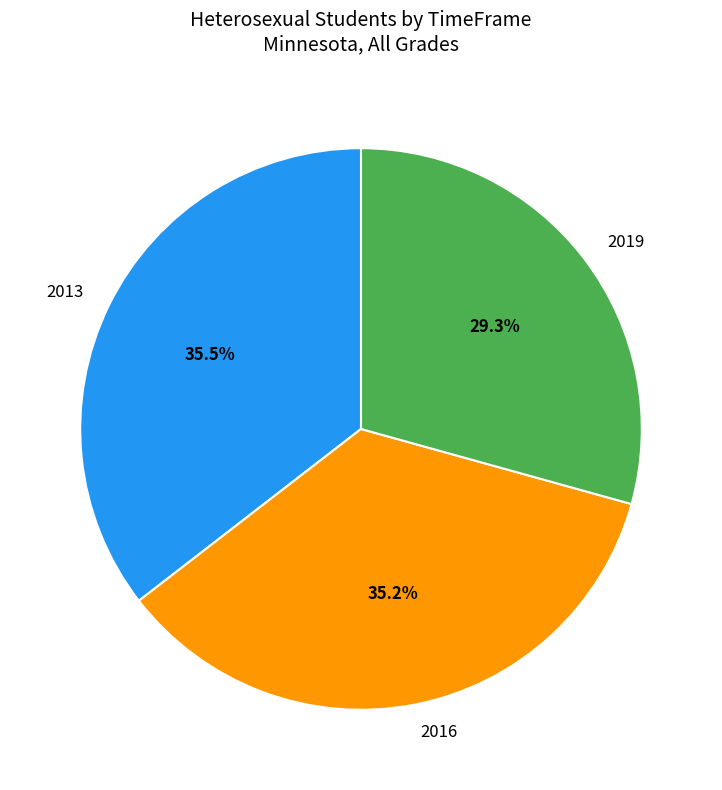

What percentage is the 2019 slice, to the nearest percent?

29%